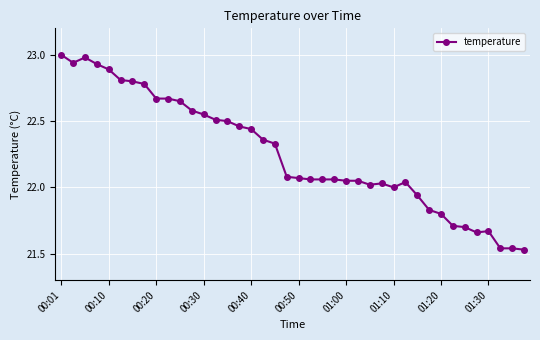

How many series are shown in this chart?

1